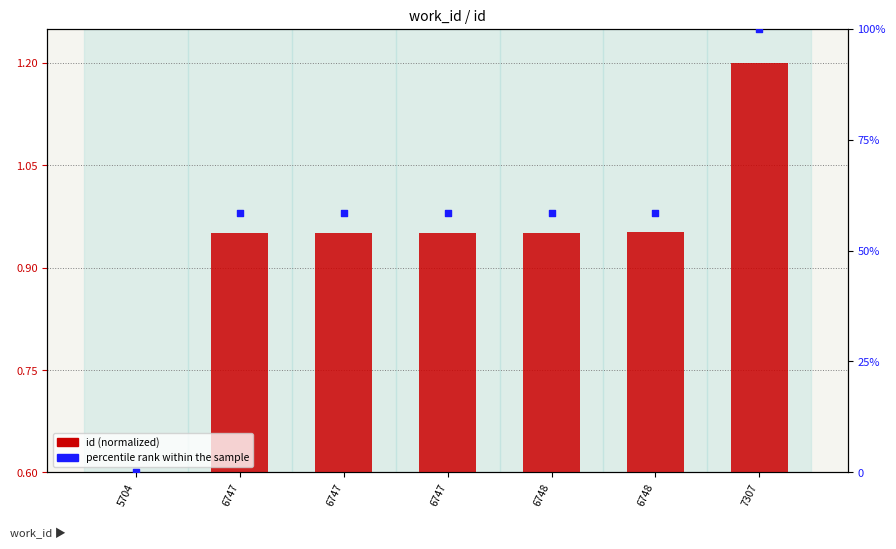

What is the total value across all series at 6747?

58.9